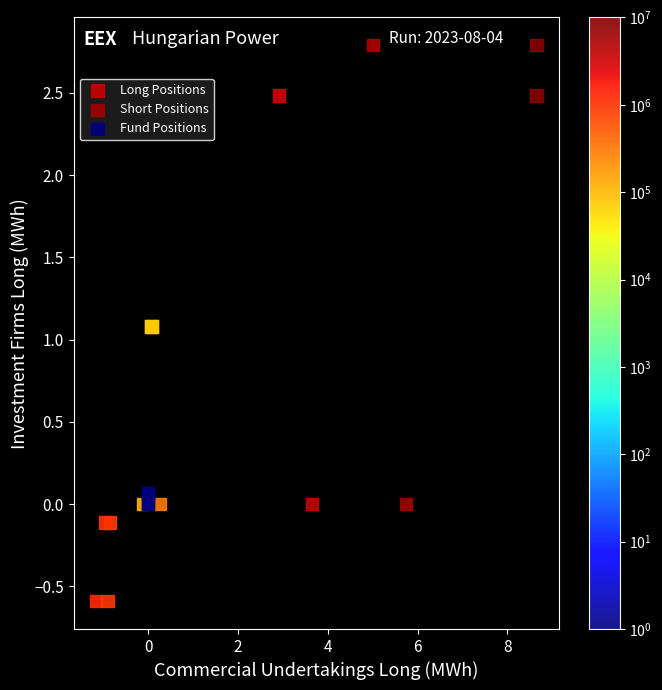

Which series contains the highest Y value?

Long Positions